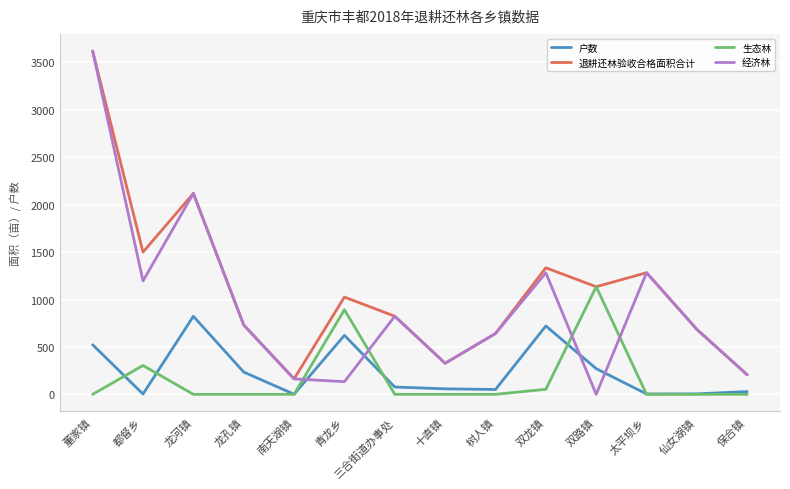

What is the minimum value for 退耕还林验收合格面积合计?

163.1